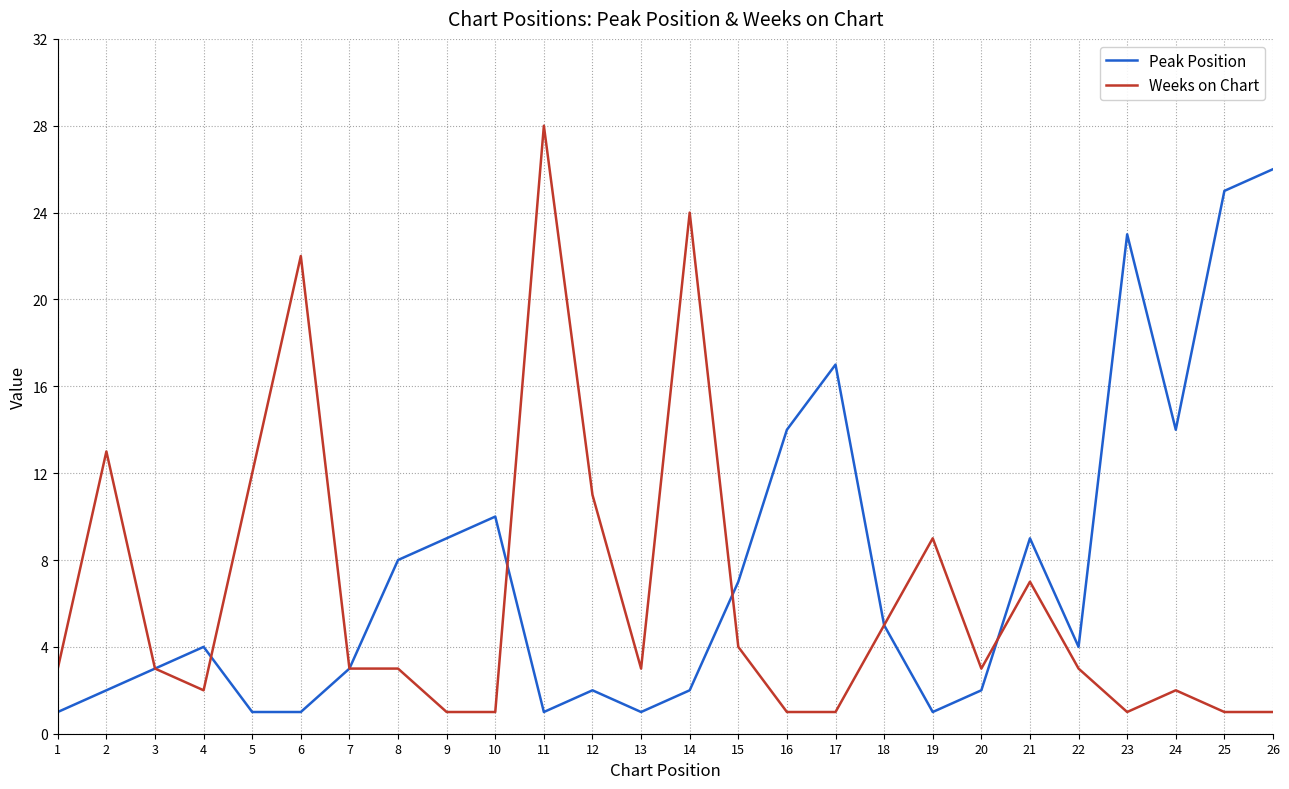

Which series ends up on top after the final intersection of Peak Position and Weeks on Chart?

Peak Position